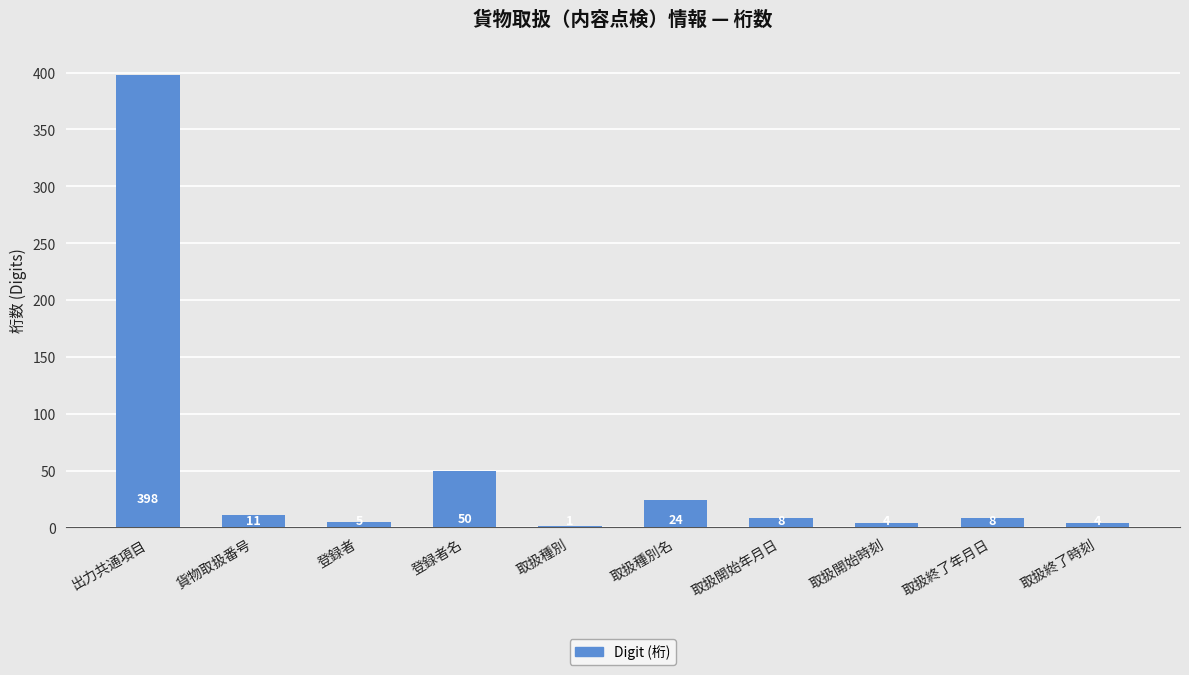

What is the change in value from 貨物取扱番号 to 登録者?

-6